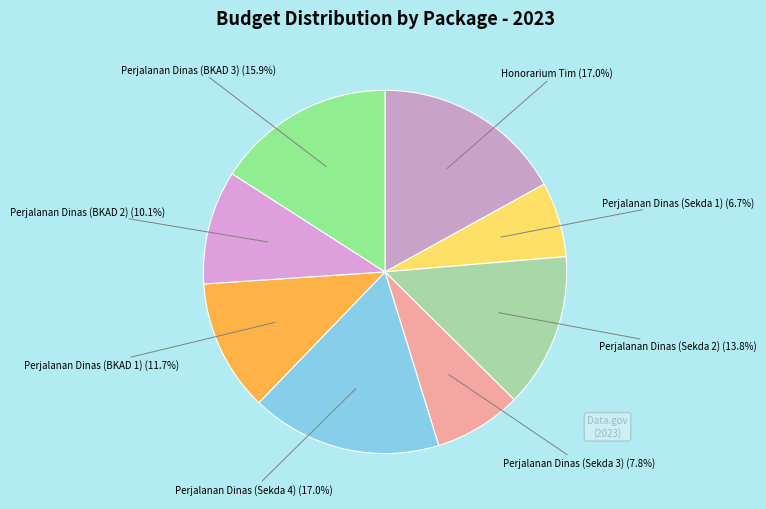

To the nearest percent, what is the difference between the largest and smallest slice percentages?

10%